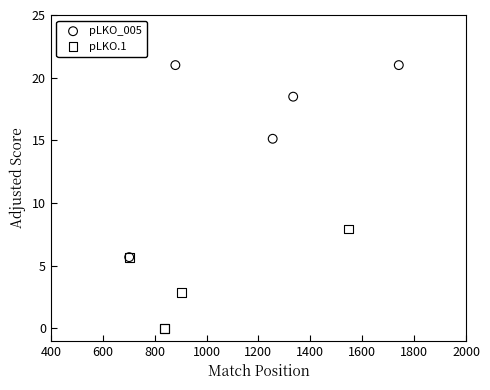

Which series reaches the maximum Y coordinate?

pLKO_005